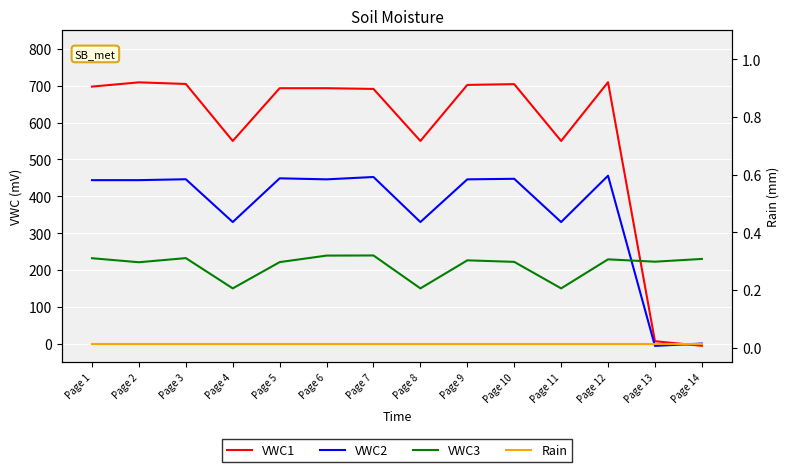

True or false: VWC3 has a value of 326.7 at Page 9.

False